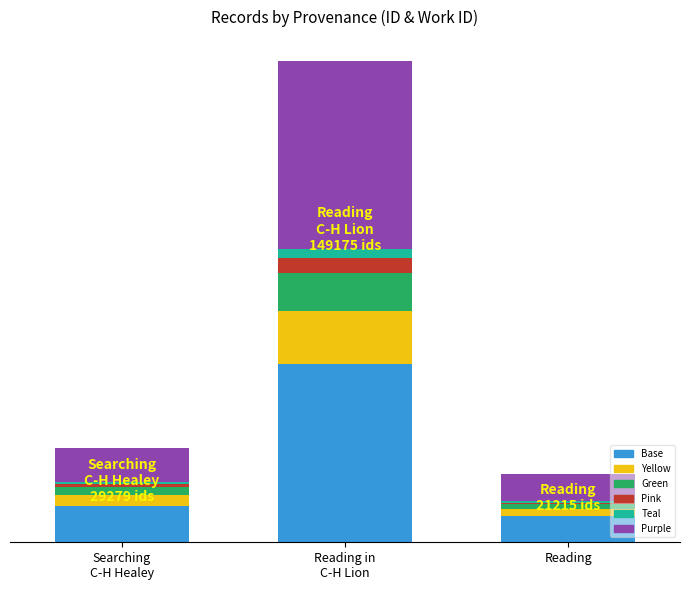

Which series has the widest spread of values?

Purple